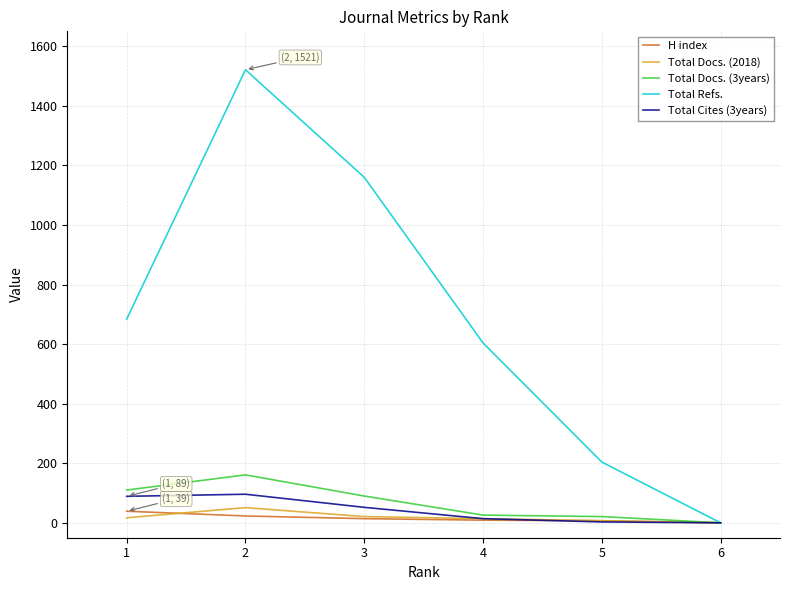

Where does the Total Docs. (3years) series first go above 90?

1